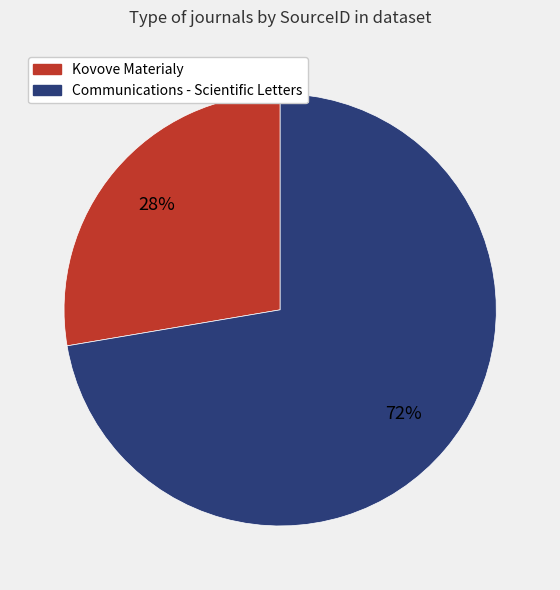

Is the sum of Kovove Materialy and Communications - Scientific Letters greater than half?

Yes